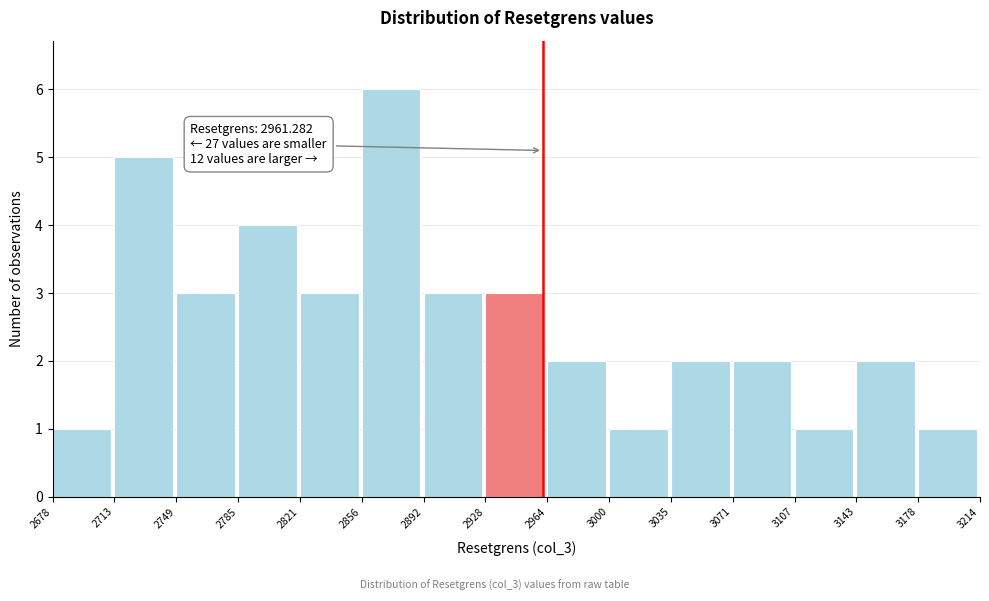

Which range on the x-axis has the tallest bar?

2856 to 2892